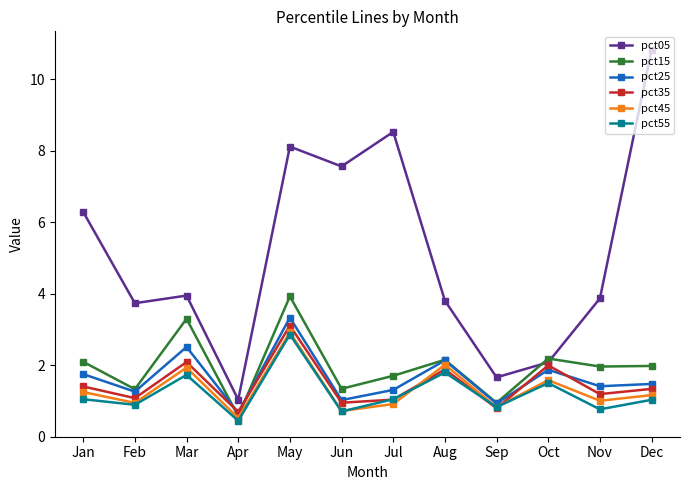

Read the pct55 value at Sep.

0.8